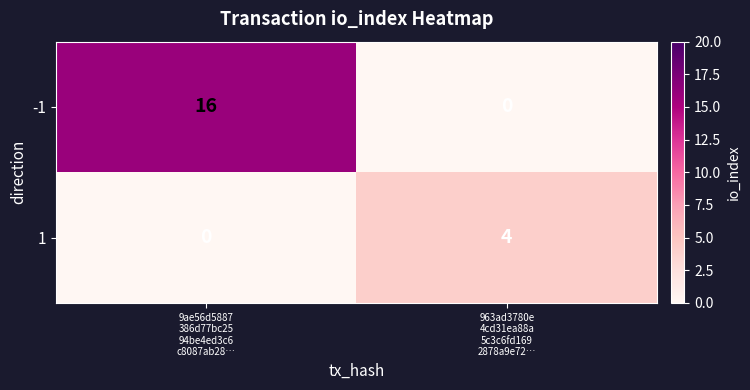

What is the sum of all 1 values?

4